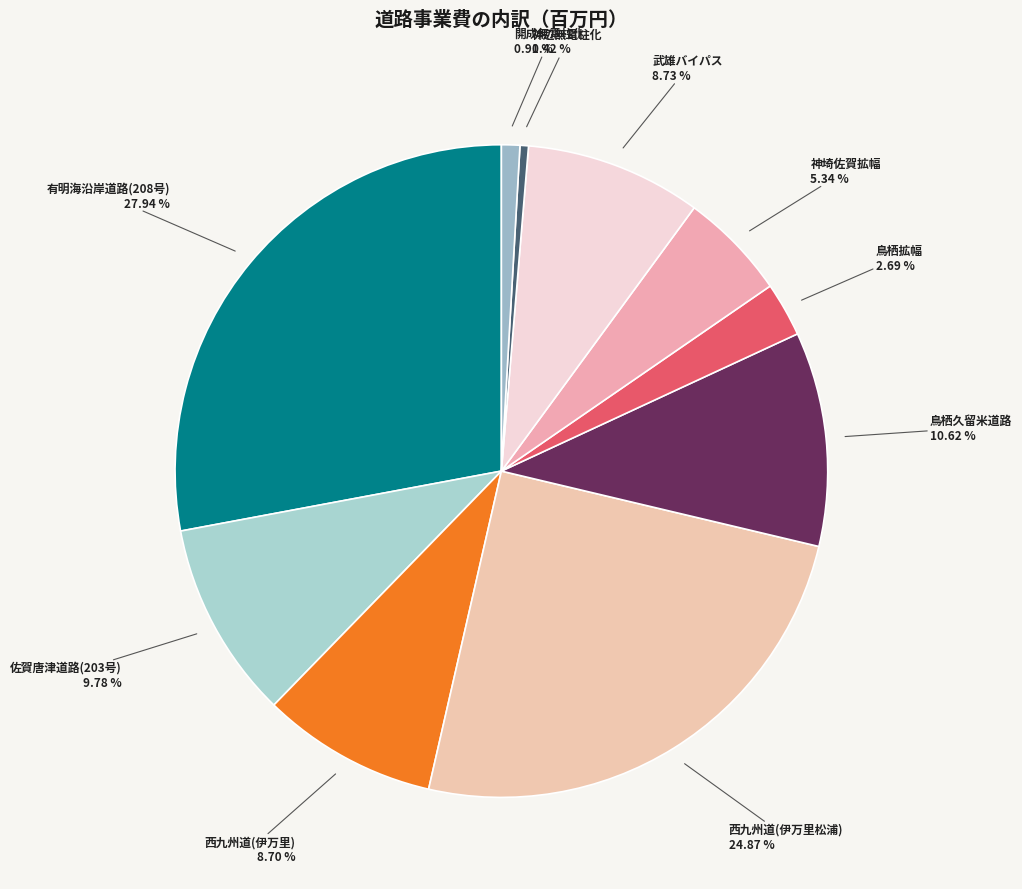

How many segments does this pie chart have?

10